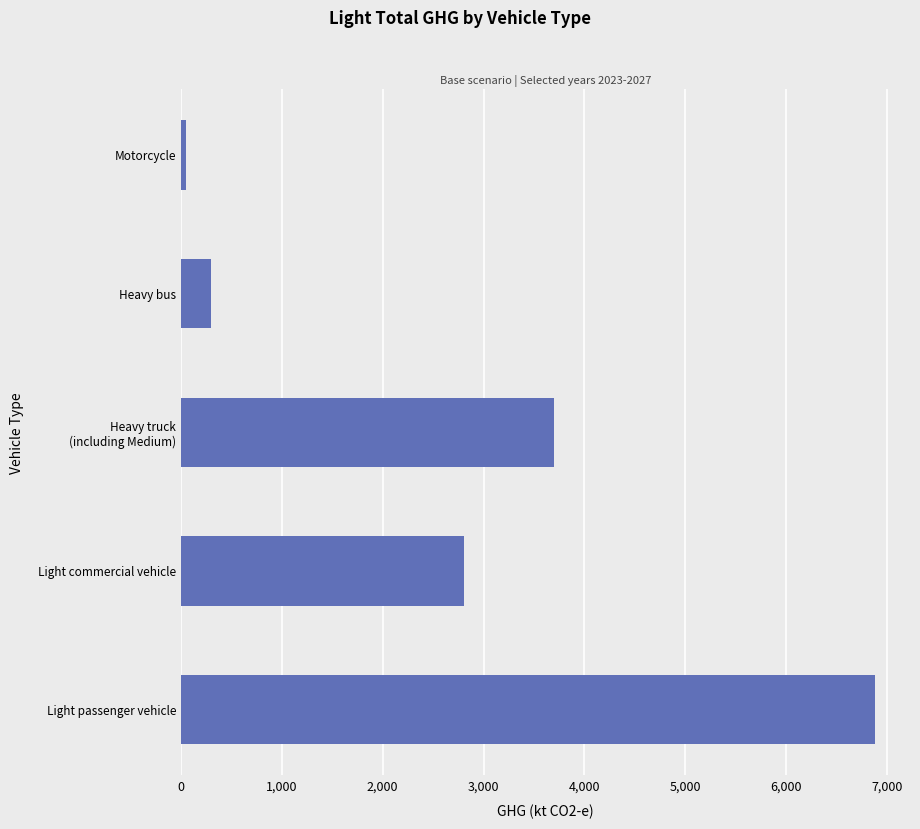

How many series are shown in this chart?

1